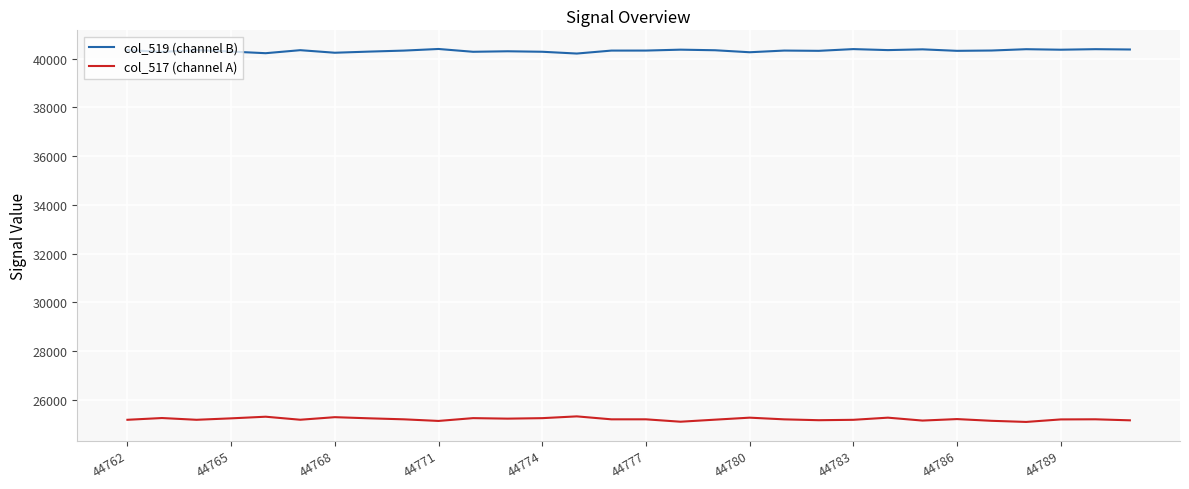

True or false: col_519 (channel B) and col_517 (channel A) cross at least once.

False